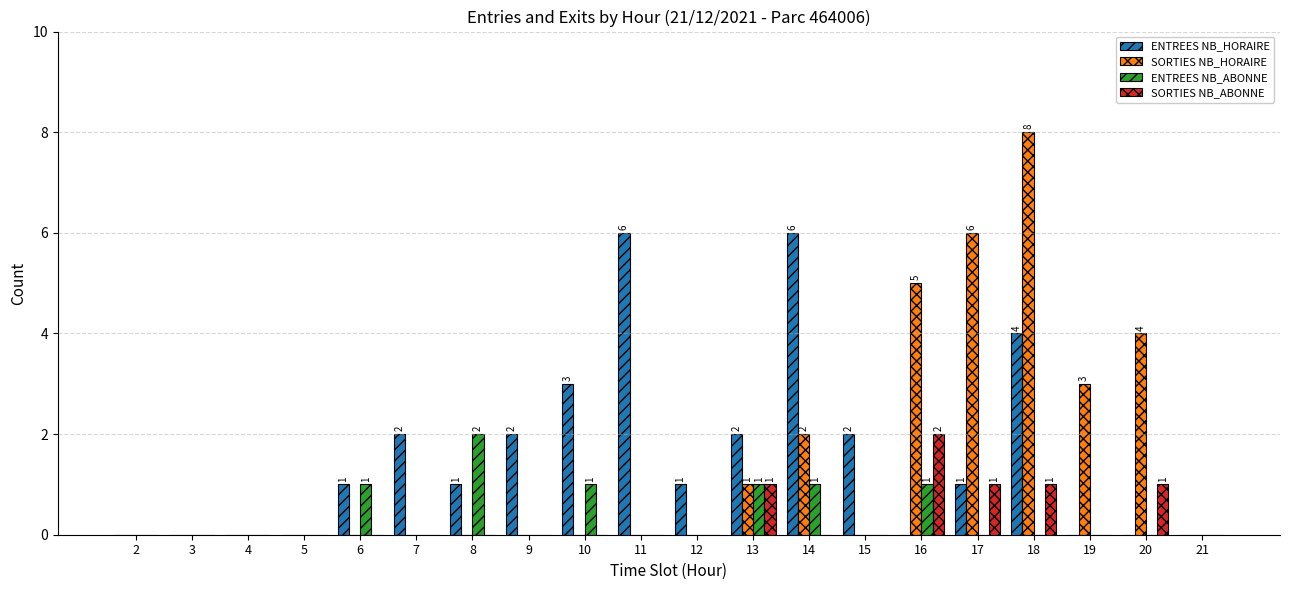

Reading left to right, transcribe all the data shown in this chart.

ENTREES NB_HORAIRE: 0	0	0	0	1	2	1	2	3	6	1	2	6	2	0	1	4	0	0	0
SORTIES NB_HORAIRE: 0	0	0	0	0	0	0	0	0	0	0	1	2	0	5	6	8	3	4	0
ENTREES NB_ABONNE: 0	0	0	0	1	0	2	0	1	0	0	1	1	0	1	0	0	0	0	0
SORTIES NB_ABONNE: 0	0	0	0	0	0	0	0	0	0	0	1	0	0	2	1	1	0	1	0